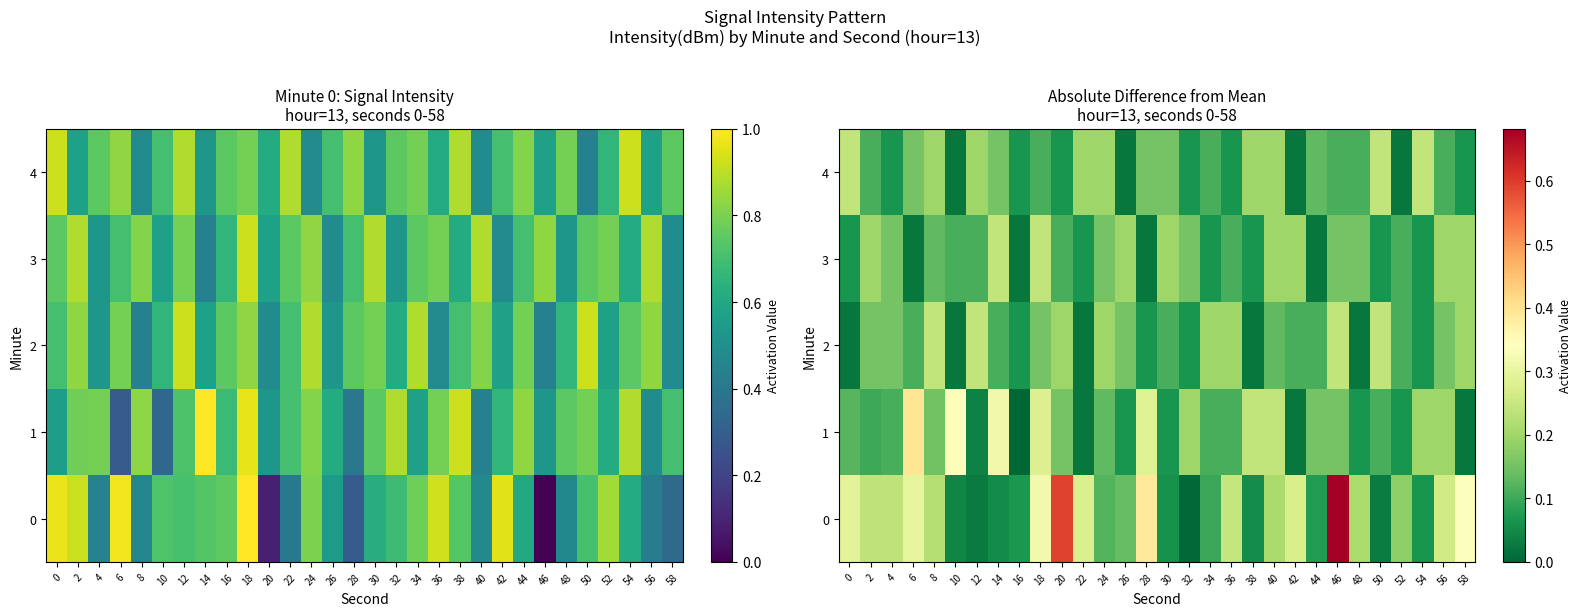

Is the value of 4 at 14 greater than the value of 1 at 36?

Yes